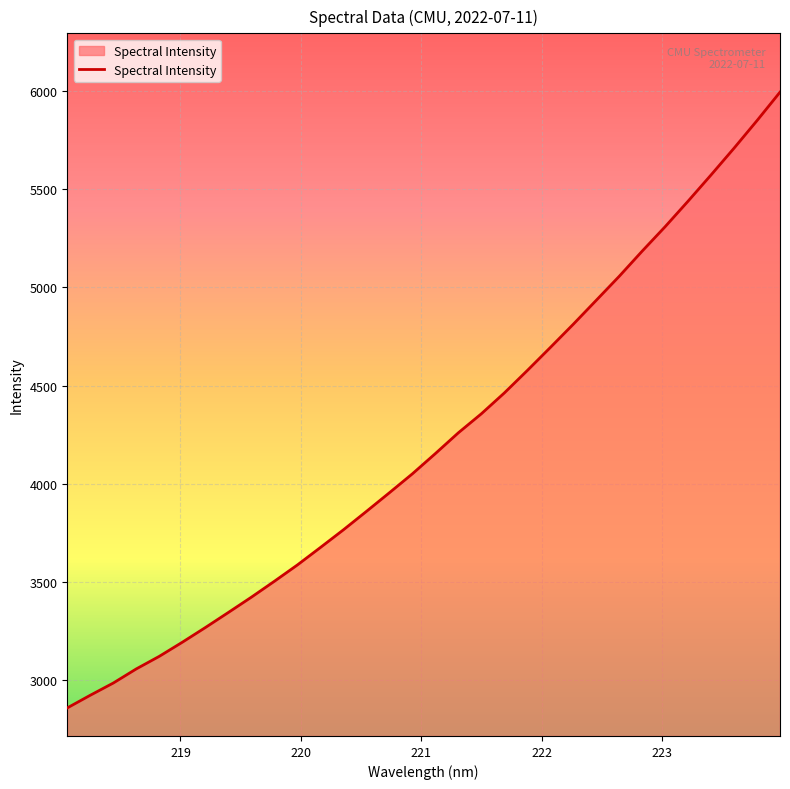

What is the difference between the maximum and minimum values?

3136.4